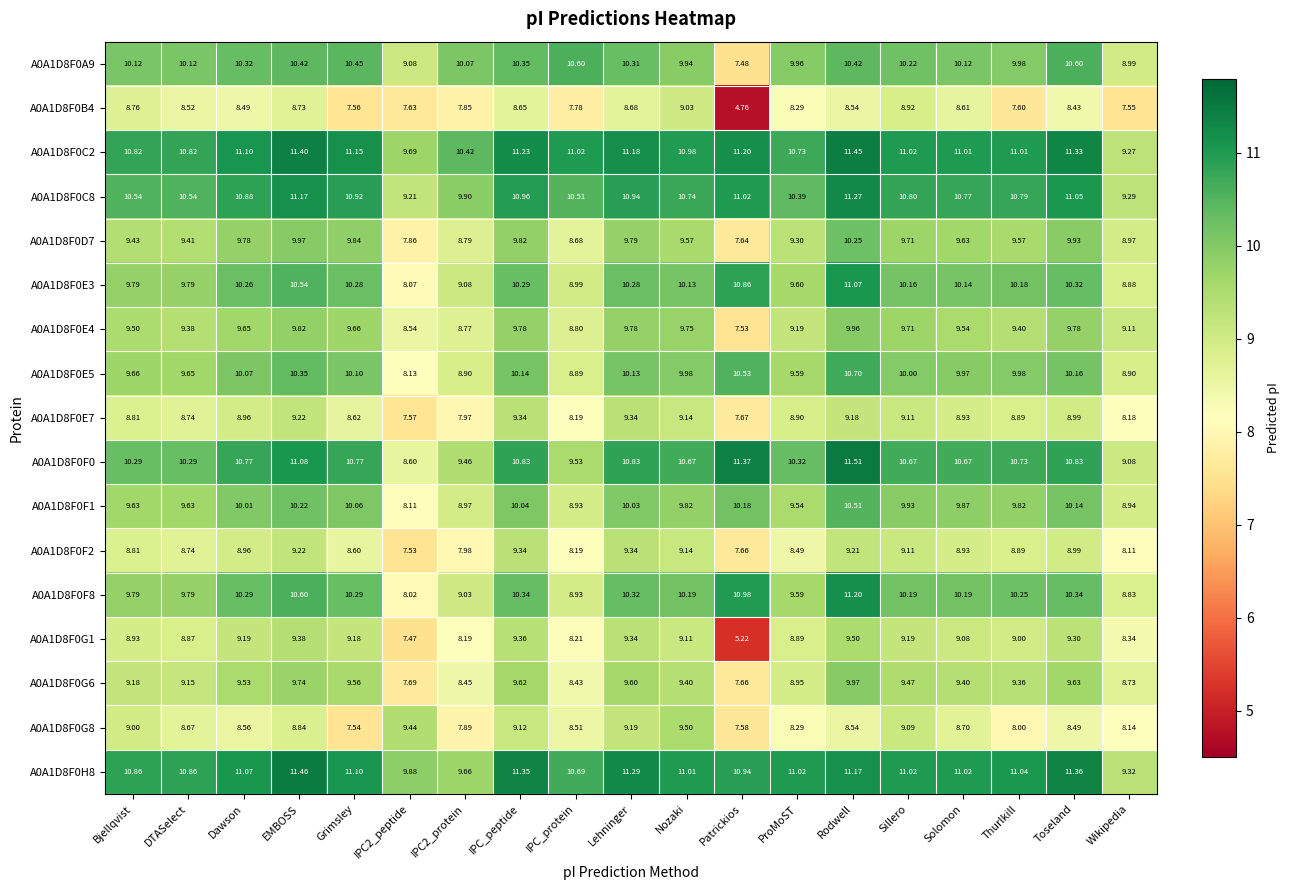

At which label does A0A1D8F0E4 first exceed 9?

Bjellqvist